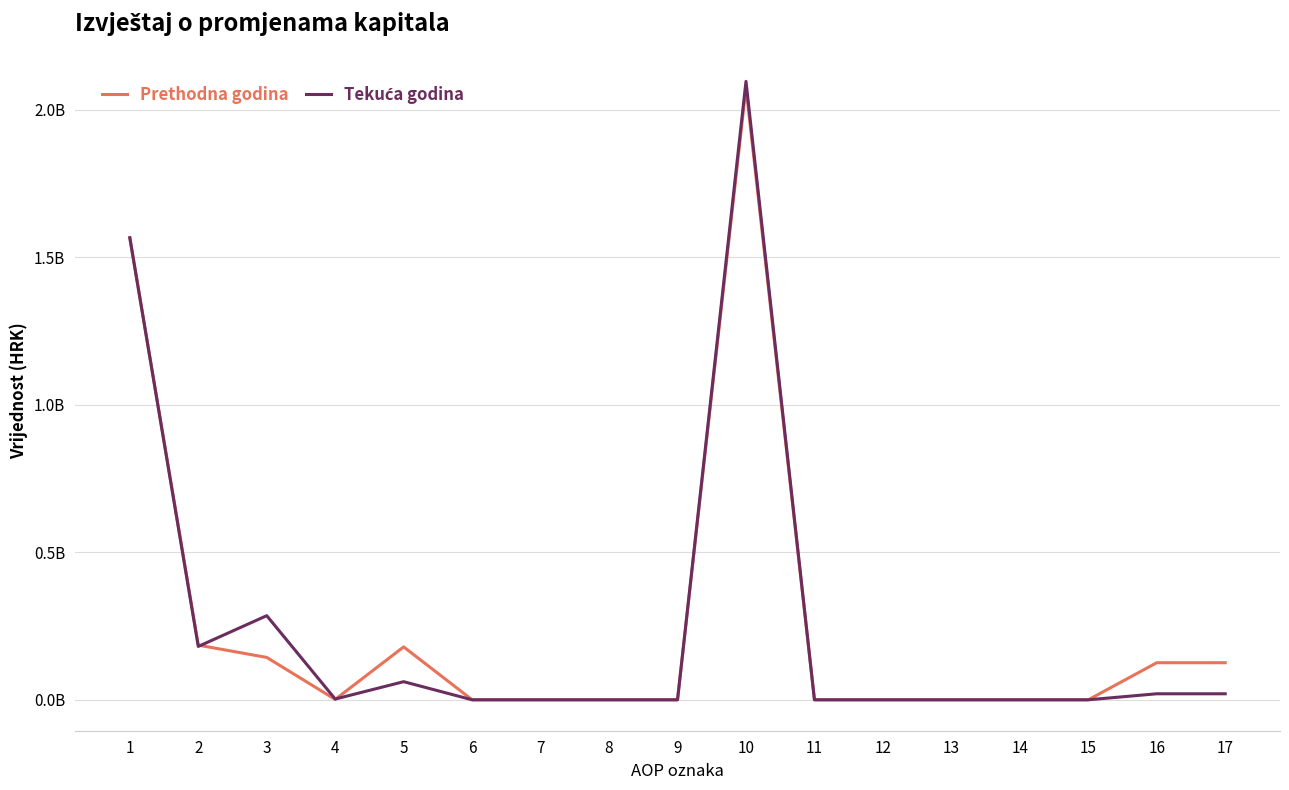

Is the value of Prethodna godina at 12 greater than the value of Tekuća godina at 13?

No